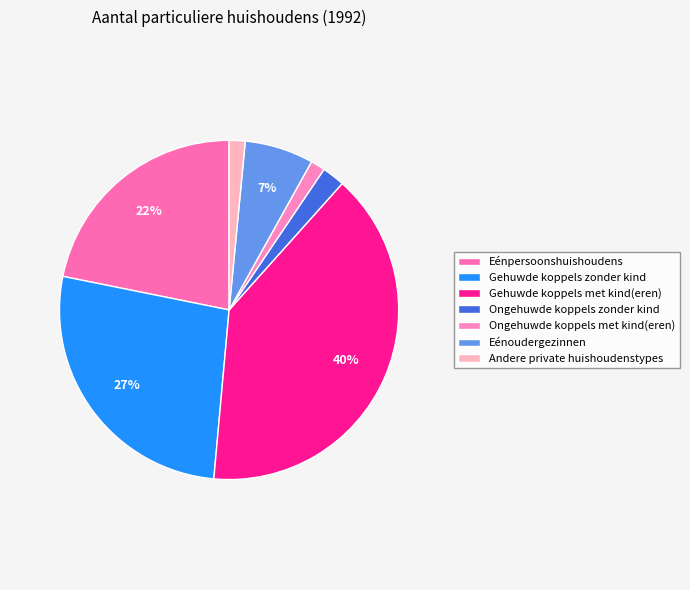

What percentage is the Andere private huishoudenstypes slice, to the nearest percent?

2%